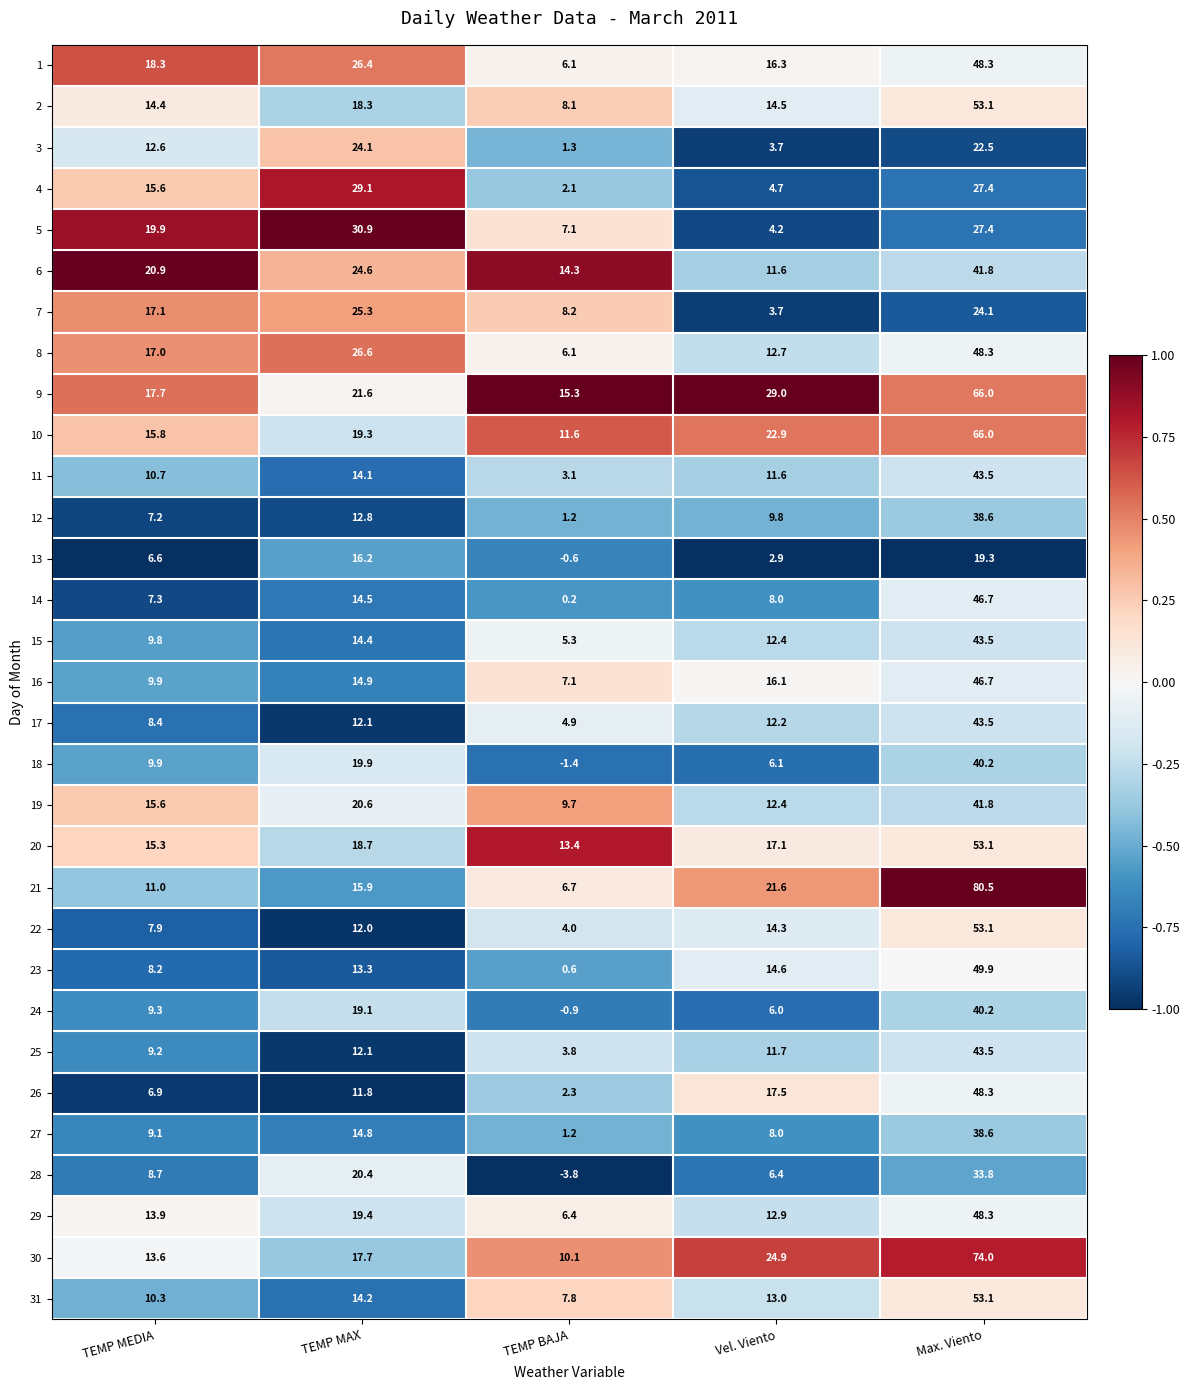

What is the difference between the second highest and minimum values in the 17 series?

7.3